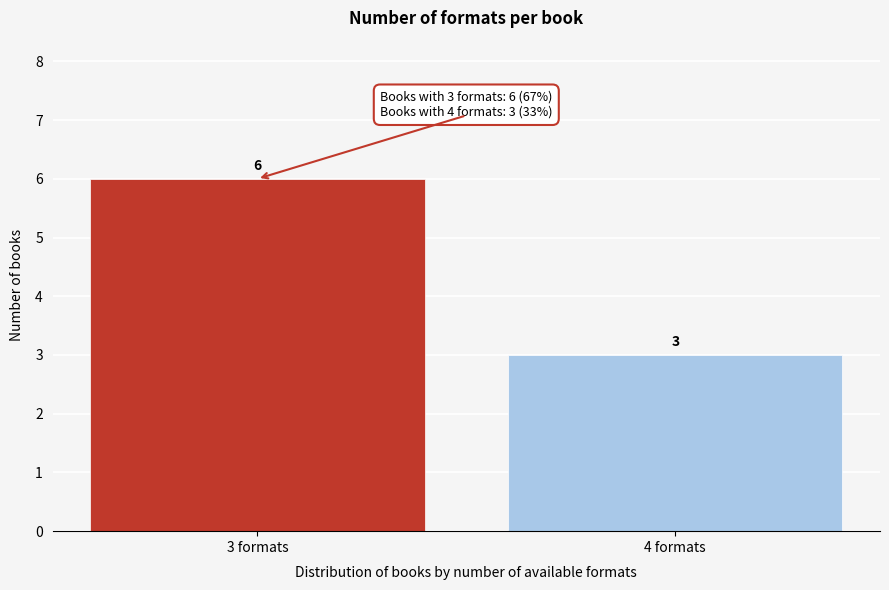

Reading right to left, what are all the values shown in this chart?

3	6